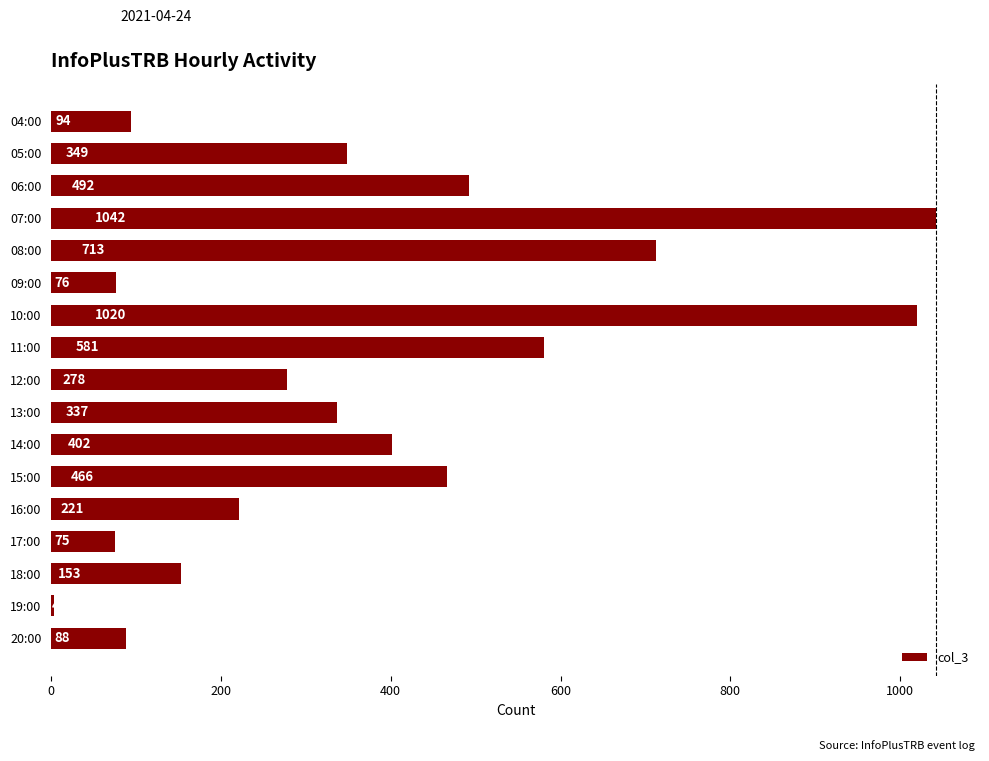

Are the bars horizontal?

Yes